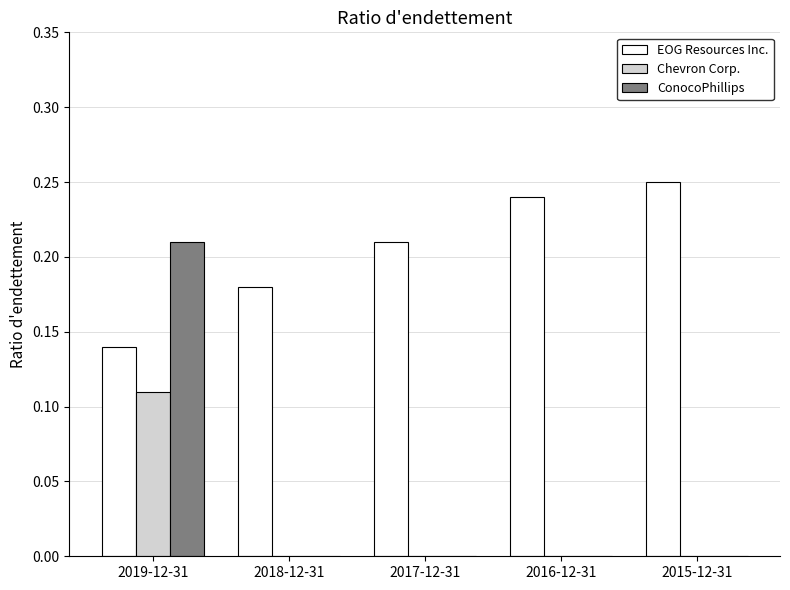

At which label does ConocoPhillips reach its peak?

2019-12-31